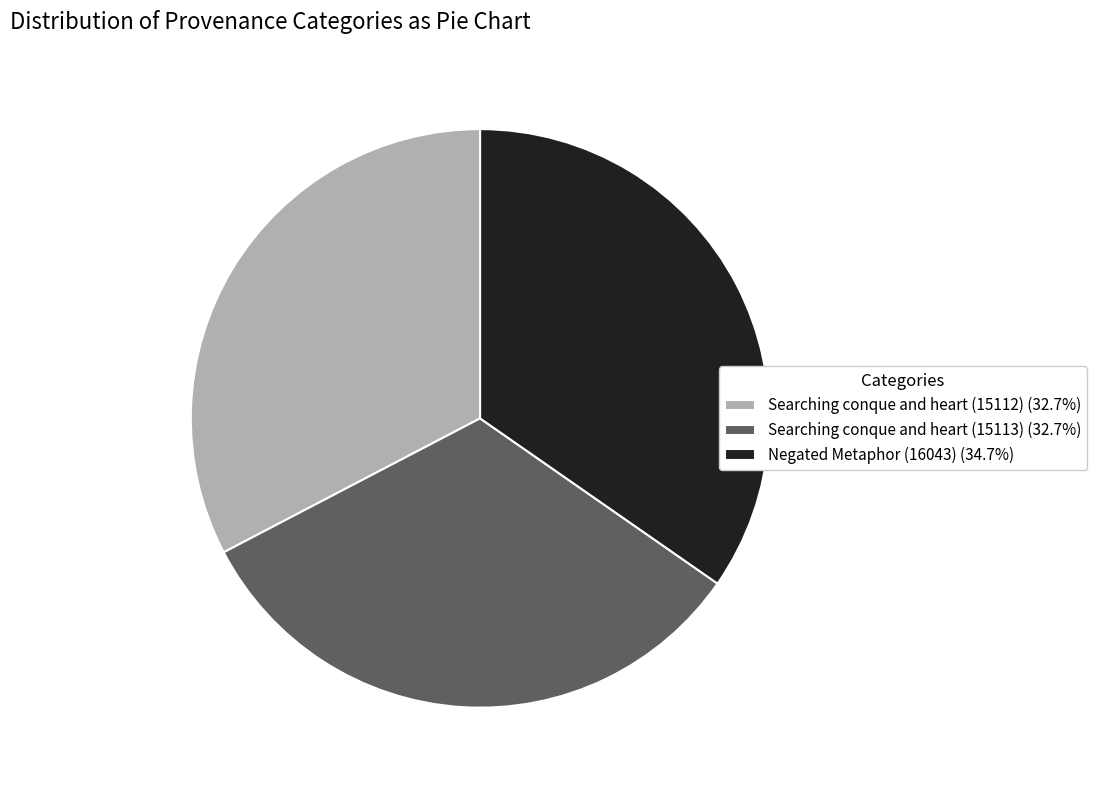

What is the ratio of the value at Searching conque and heart (15113) (32.7%) to the value at Searching conque and heart (15112) (32.7%)?

1.0